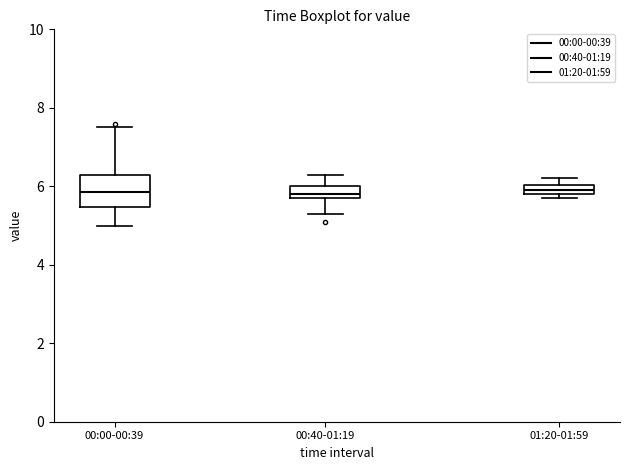

Where is the lower edge of the box for 00:40-01:19 on the y-axis? The values are not printed on the chart, so give them approximately, as read against the axis.

5.8